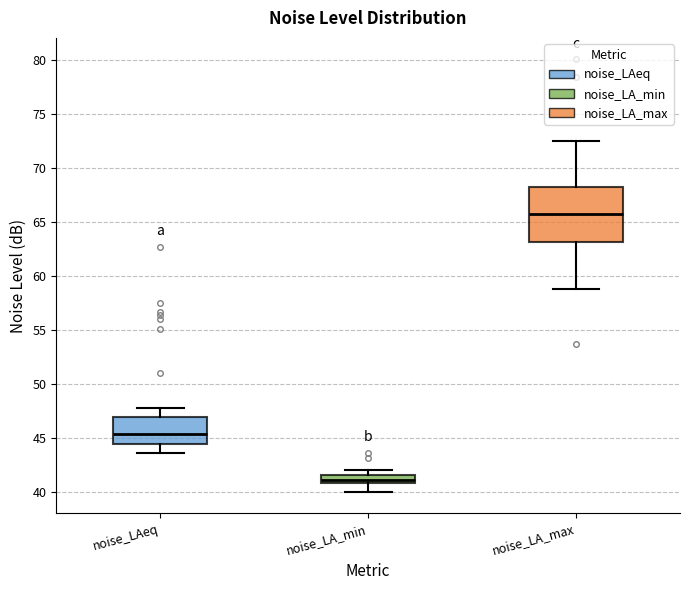

Comparing the boxes themselves (not the whiskers), which one is the tallest?

noise_LA_max